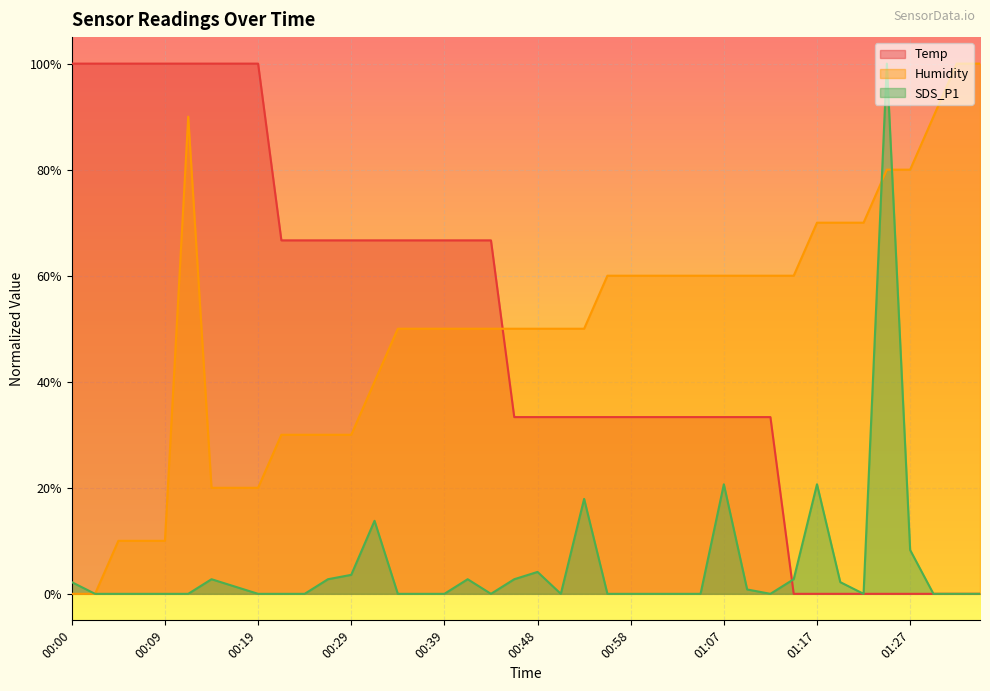

What is the greatest value displayed?

1.0